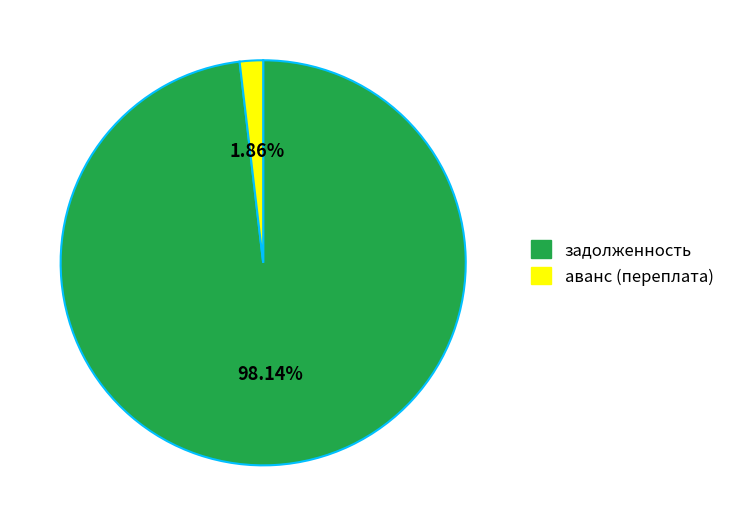

Is there any slice that represents more than half of the pie?

Yes